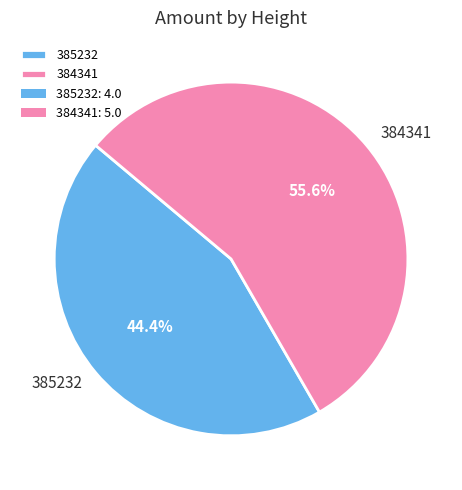

Which slice represents more than half of the pie?

384341